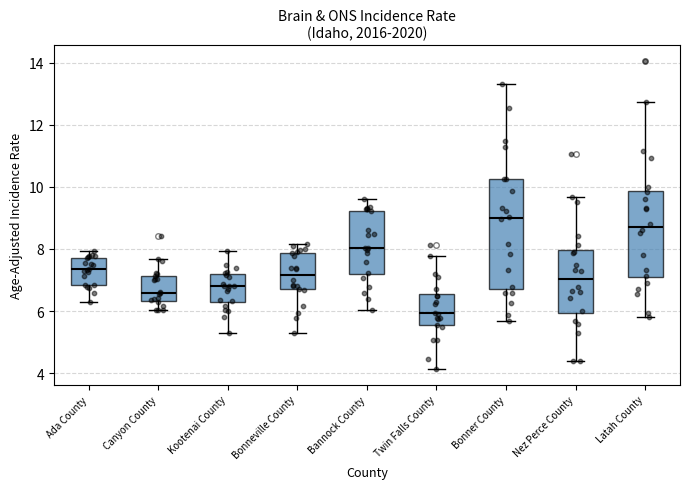

Reading left to right, transcribe this box plot: for each box, give where its median line is, the range the box spans, and where its two whiskers end, as read against the y-axis. The values are not printed on the chart, so give them approximately, as read against the axis.

Ada County: median 7.4, box 6.8 to 7.8, whiskers 6.4 to 8.0
Canyon County: median 6.6, box 6.4 to 7.2, whiskers 6.0 to 7.6
Kootenai County: median 6.8, box 6.2 to 7.2, whiskers 5.2 to 8.0
Bonneville County: median 7.2, box 6.8 to 7.8, whiskers 5.4 to 8.2
Bannock County: median 8.0, box 7.2 to 9.2, whiskers 6.0 to 9.6
Twin Falls County: median 6.0, box 5.6 to 6.6, whiskers 4.2 to 7.8
Bonner County: median 9.0, box 6.8 to 10.2, whiskers 5.6 to 13.4
Nez Perce County: median 7.0, box 6.0 to 8.0, whiskers 4.4 to 9.6
Latah County: median 8.8, box 7.0 to 9.8, whiskers 5.8 to 12.8